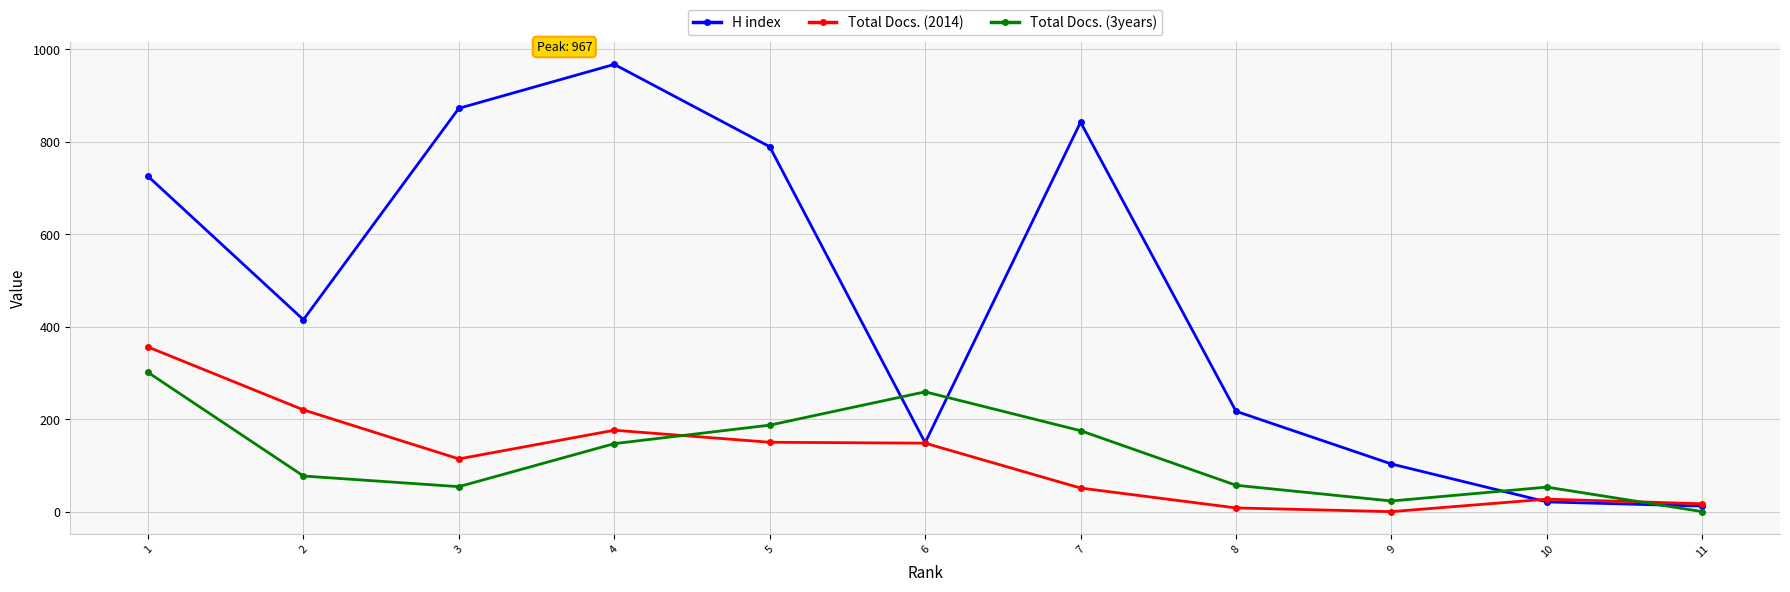

At which category does the chart reach its peak across all series?

4